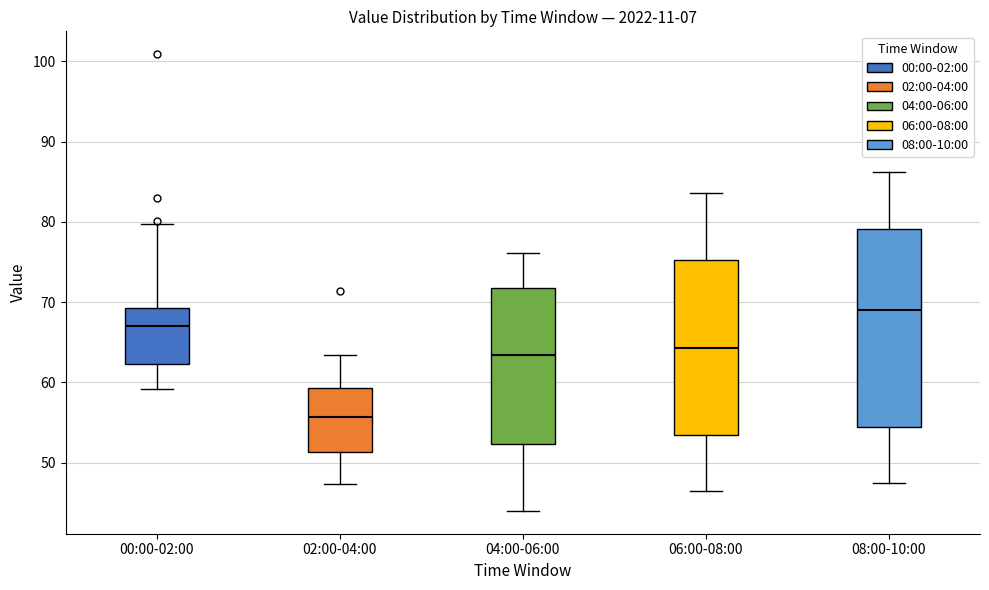

Where is the upper edge of the box for 08:00-10:00 on the y-axis? The values are not printed on the chart, so give them approximately, as read against the axis.

79